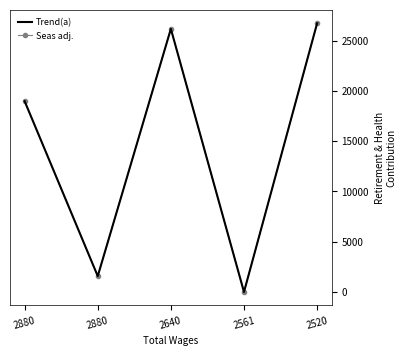

What is the sum of all Trend(a) values?

73430